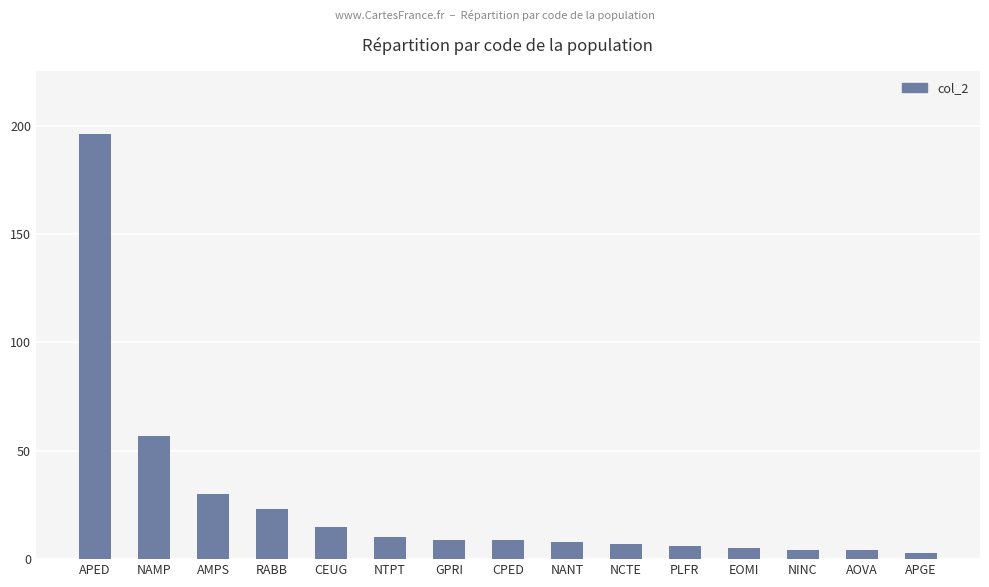

Where is the data nearest to the value 99?

NAMP